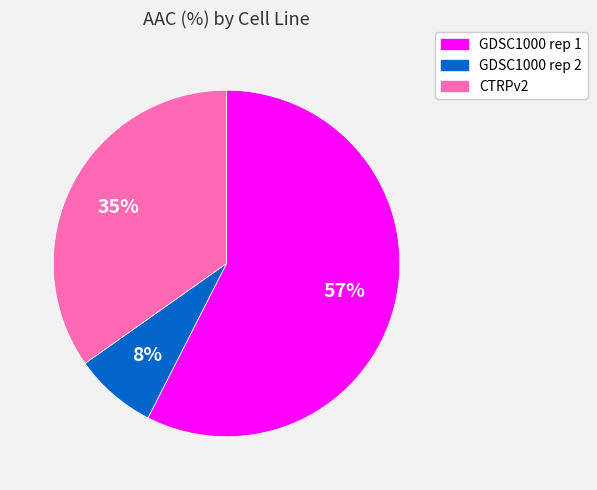

Is the sum of GDSC1000 rep 1 and CTRPv2 greater than half?

Yes